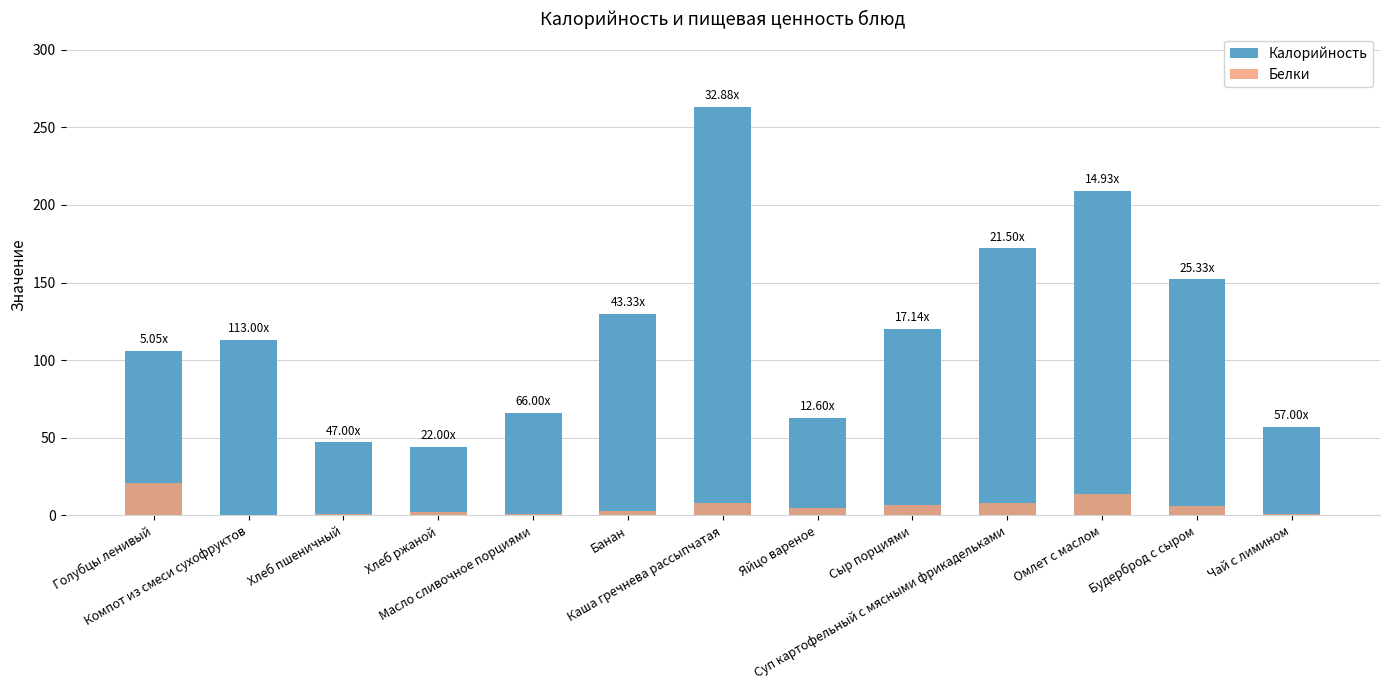

The value of Калорийность at Голубцы ленивый is 148. True or false?

False